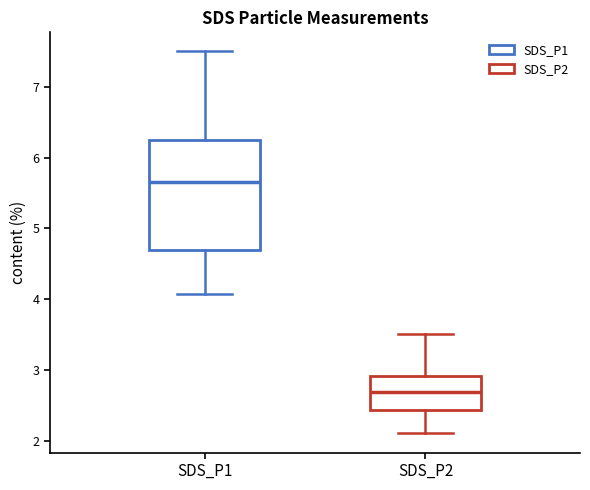

Reading left to right, transcribe this box plot: for each box, give where its median line is, the range the box spans, and where its two whiskers end, as read against the y-axis. The values are not printed on the chart, so give them approximately, as read against the axis.

SDS_P1: median 5.7, box 4.7 to 6.2, whiskers 4.1 to 7.5
SDS_P2: median 2.7, box 2.4 to 2.9, whiskers 2.1 to 3.5